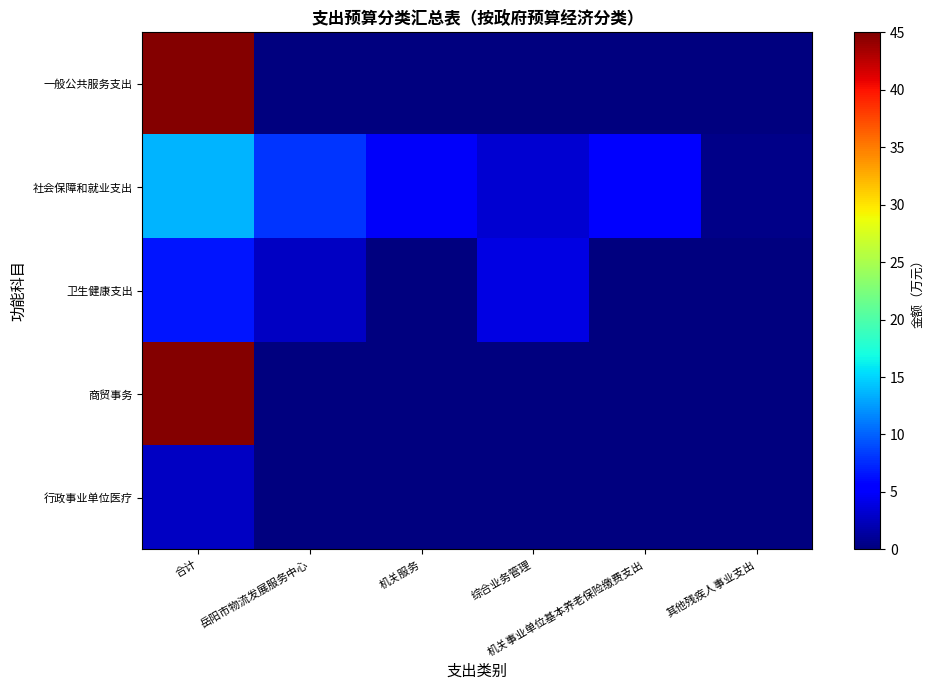

At how many categories does at least one series exceed 15?

1